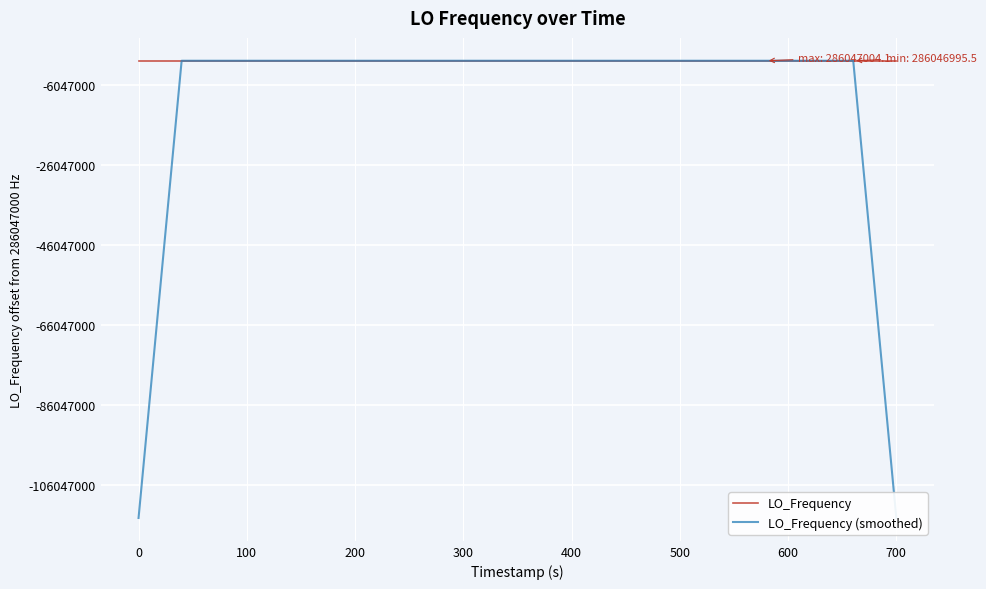

What is the average value of the LO_Frequency (smoothed) series?

277465590.0